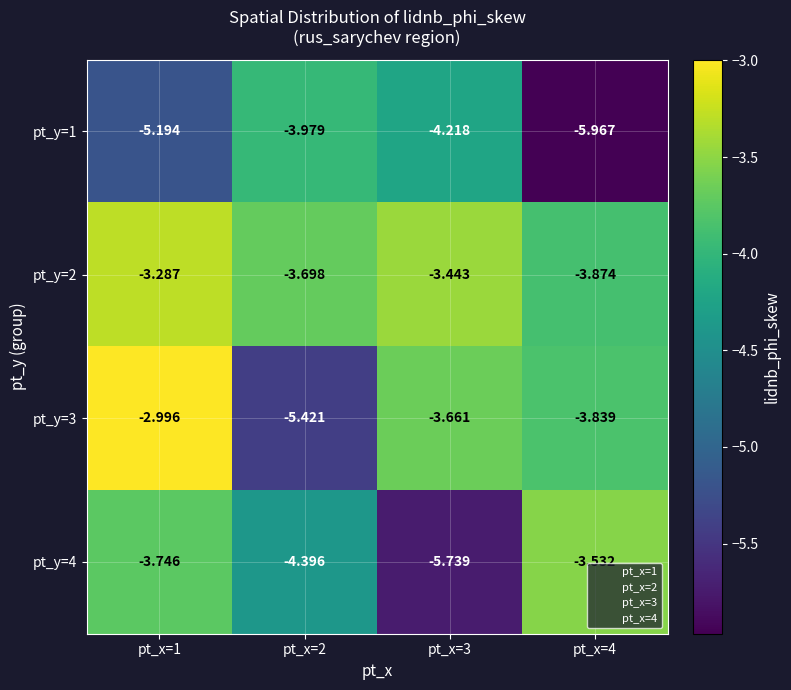

How many values in the pt_y=1 series exceed -4?

1